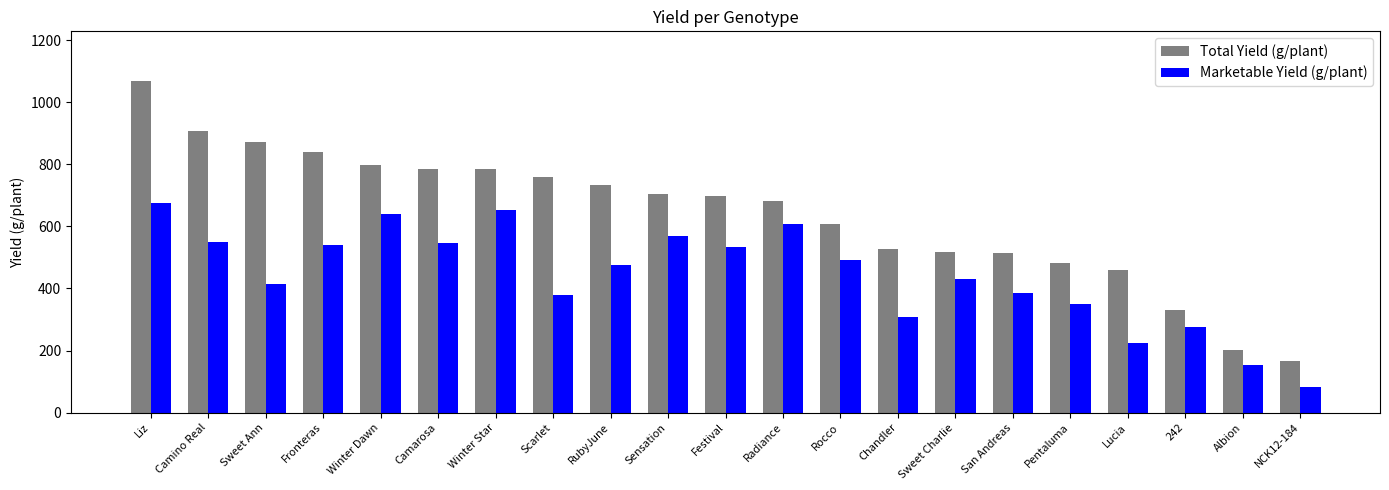

How many data points in Marketable Yield (g/plant) are above 474?

11